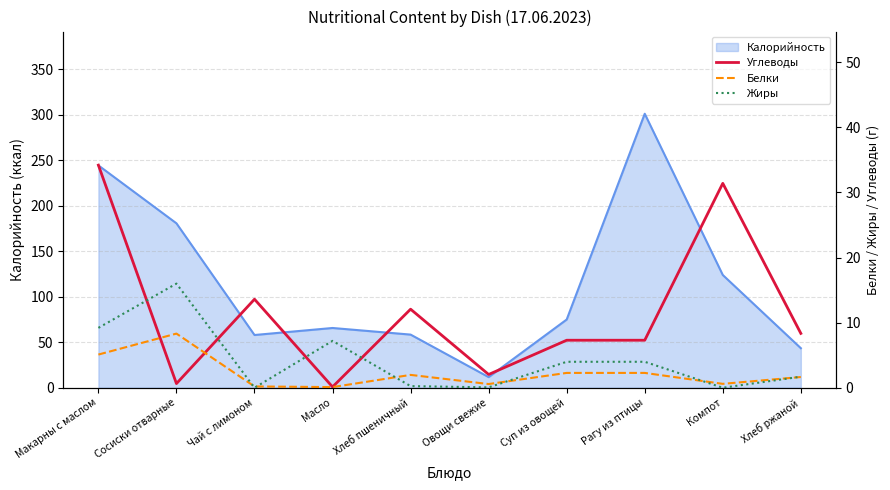

What is the lowest value of the Калорийность series?

11.7